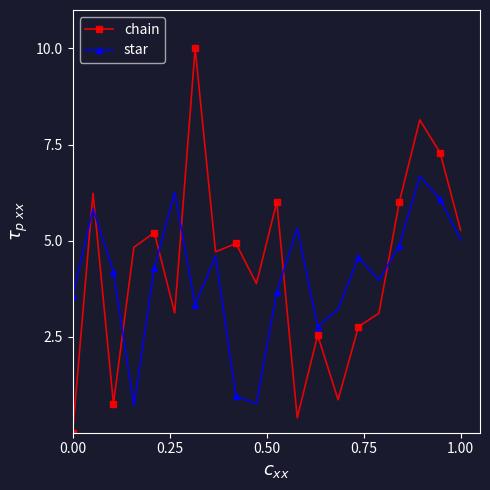

Which series has the largest total across all categories?

chain